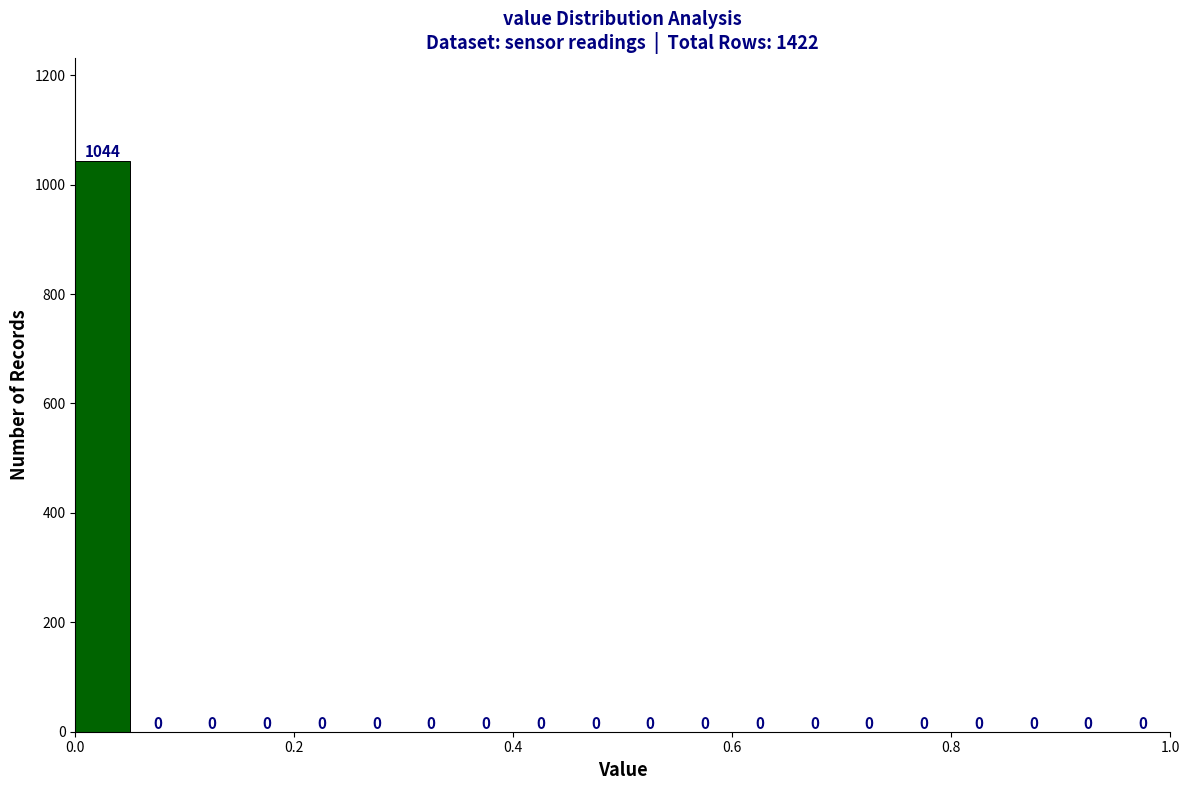

Read against the x-axis, roughly where is the centre of the tallest bar?

0.02